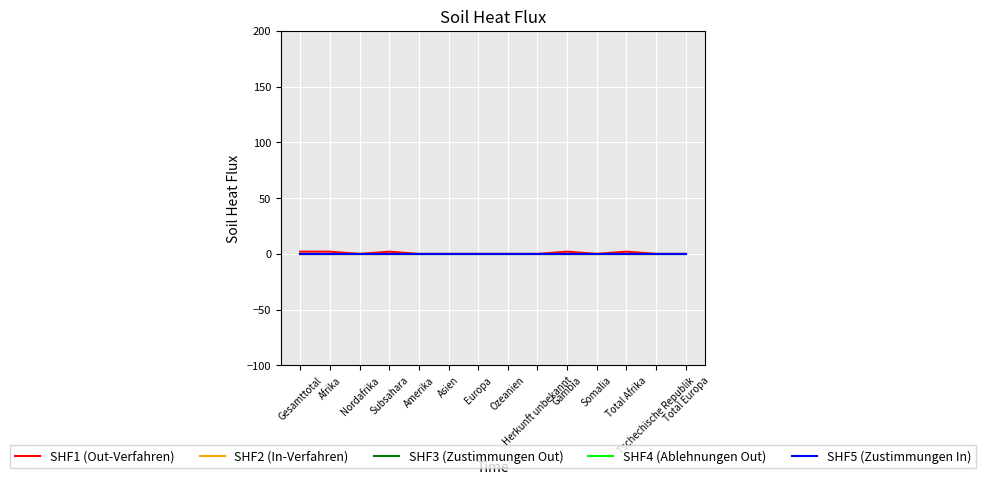

True or false: SHF4 (Ablehnungen Out) and SHF1 (Out-Verfahren) intersect in this chart.

False